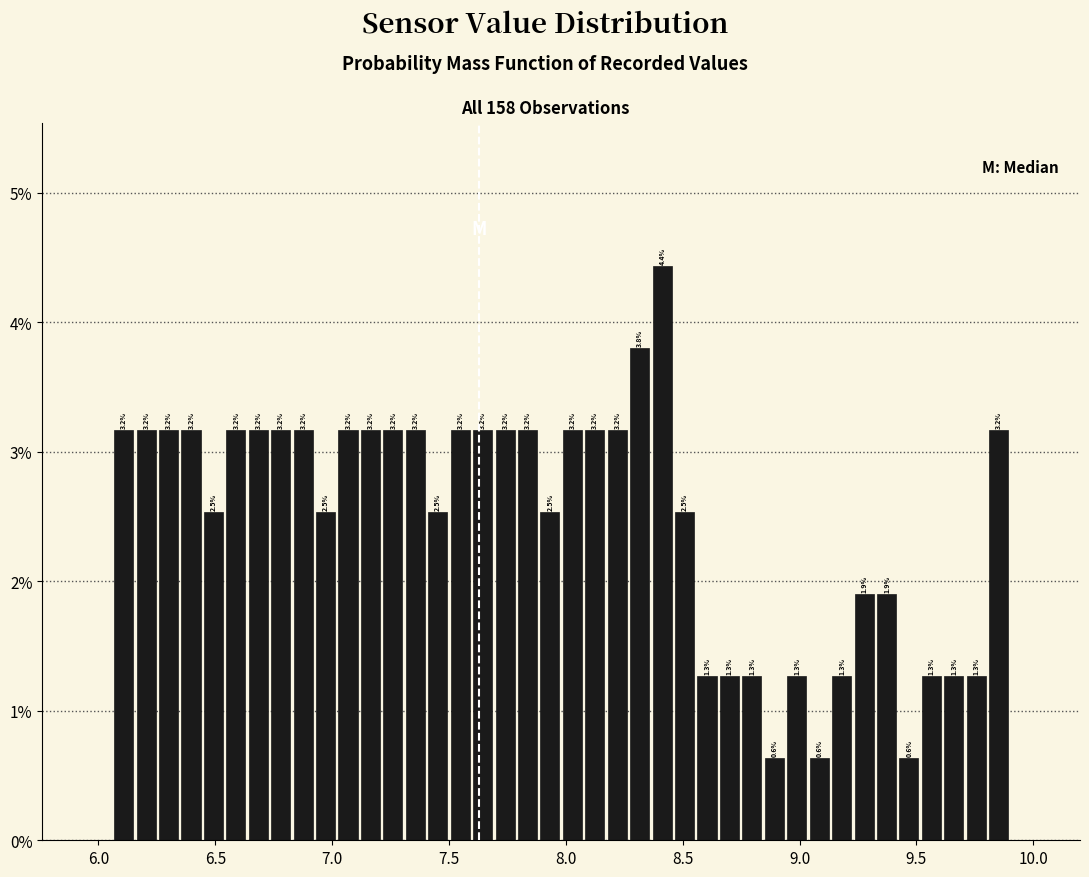

Around what value on the x-axis is the tallest bar? Give the approximate position of its centre, as read against the axis.

8.40